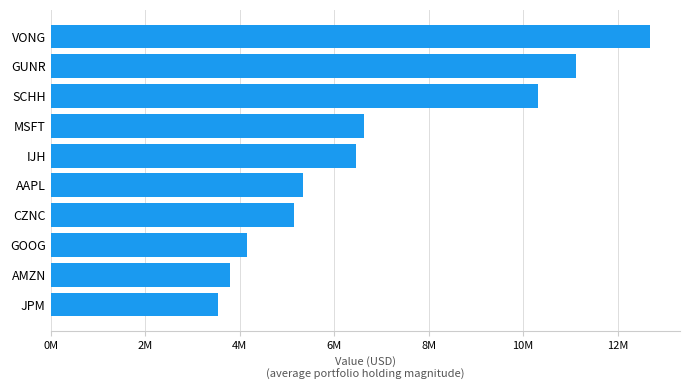

How many bars are there in total?

10